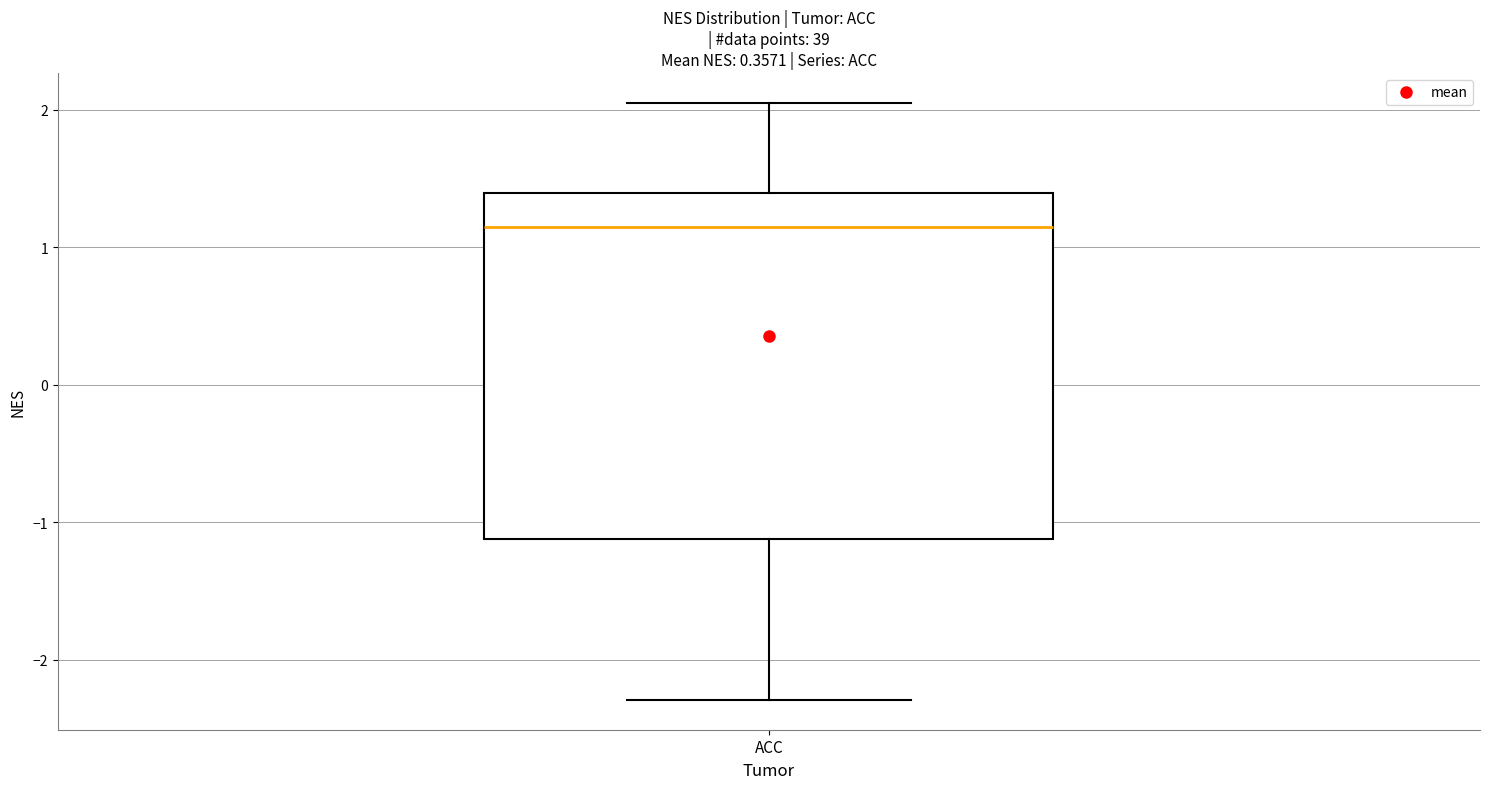

Where does the lower whisker of the box for ACC end on the y-axis? The values are not printed on the chart, so give them approximately, as read against the axis.

-2.3